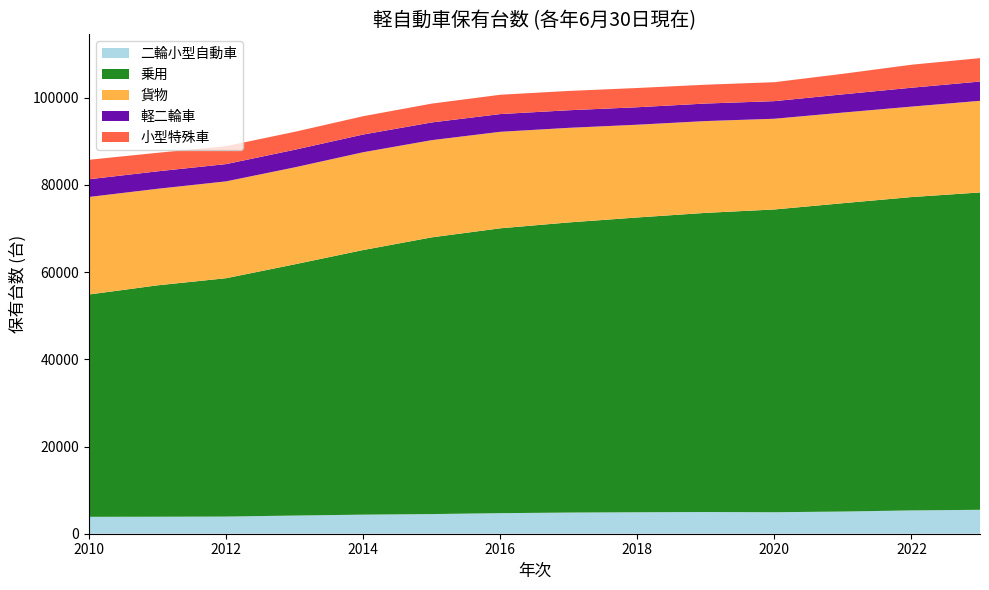

Reading right to left, what are all the values shown in this chart?

二輪小型自動車: 5489	5347	5087	4930	4978	4922	4852	4716	4508	4374	4166	3934	3897	3878
乗用: 72778	71859	70713	69433	68608	67603	66540	65327	63460	60687	57617	54667	53071	50987
貨物: 21014	20742	20782	20804	21051	21275	21690	22129	22291	22427	22237	22208	22139	22365
軽二輪車: 4420	4331	4186	4037	4021	4004	4034	4068	4061	4064	4038	3960	4006	4059
小型特殊車: 5370	5276	4708	4348	4316	4415	4429	4428	4319	4200	4109	4121	4247	4471